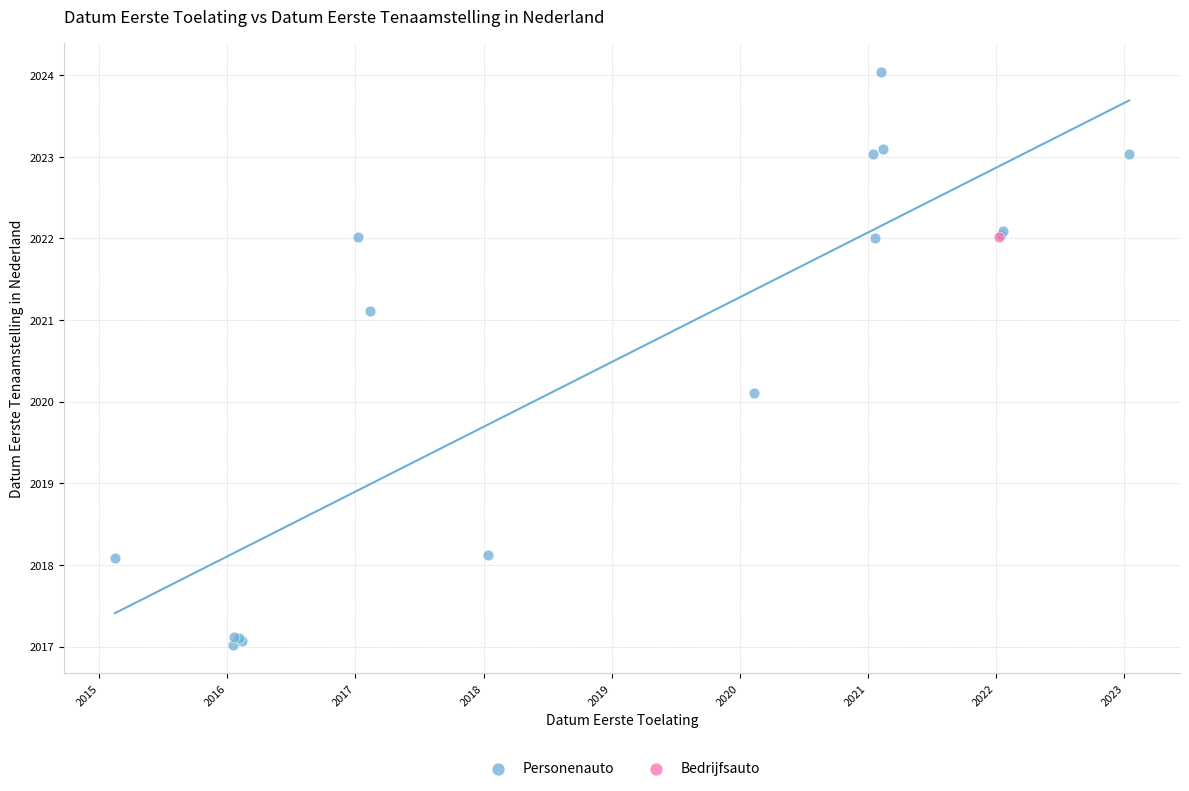

What are all the series names shown in the legend?

Personenauto, Bedrijfsauto